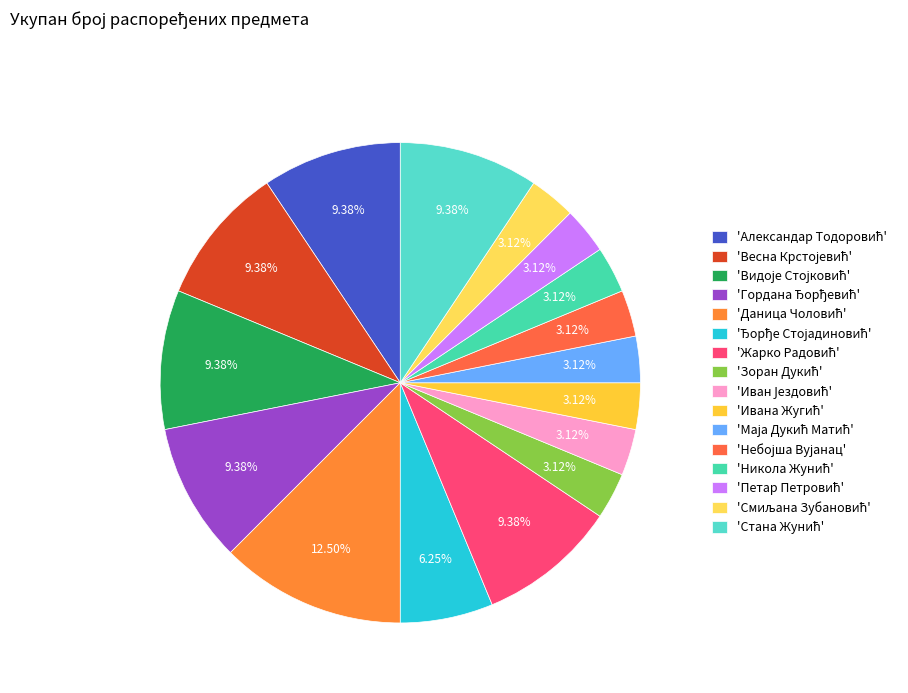

How many slices are in this pie chart?

16